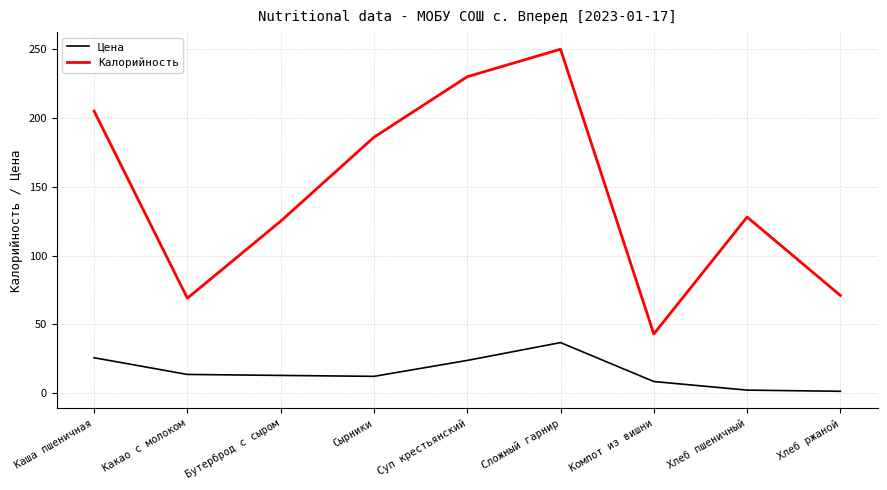

True or false: Цена has more than 0 interior local peaks.

True